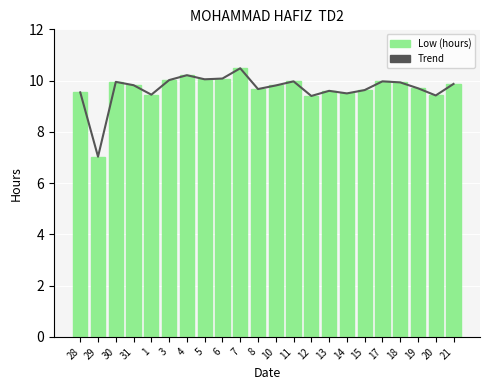

What position from the left is 6?

9